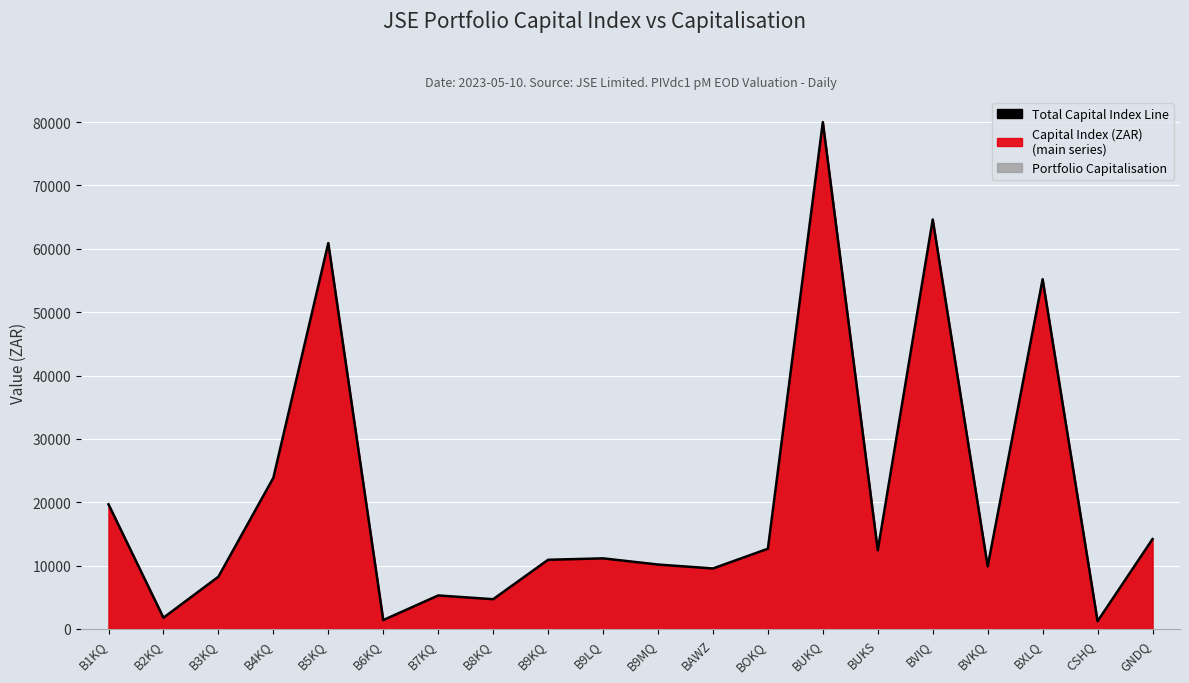

How many data points are above 11147?

10